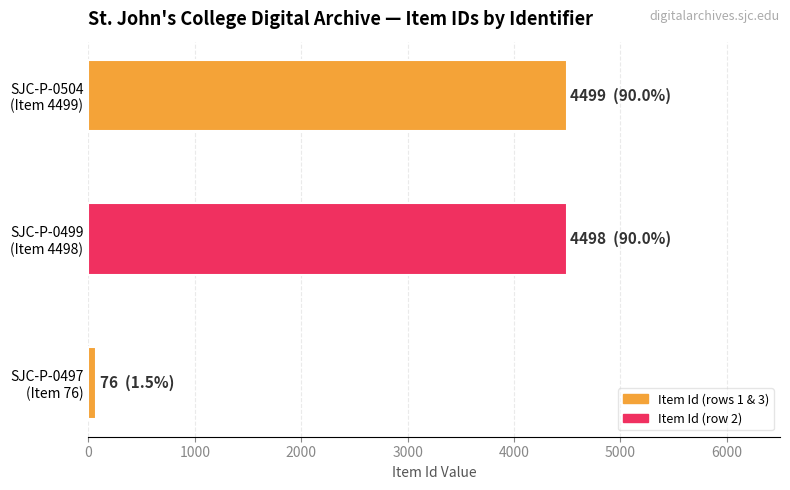

How many data points are less than 4498?

1